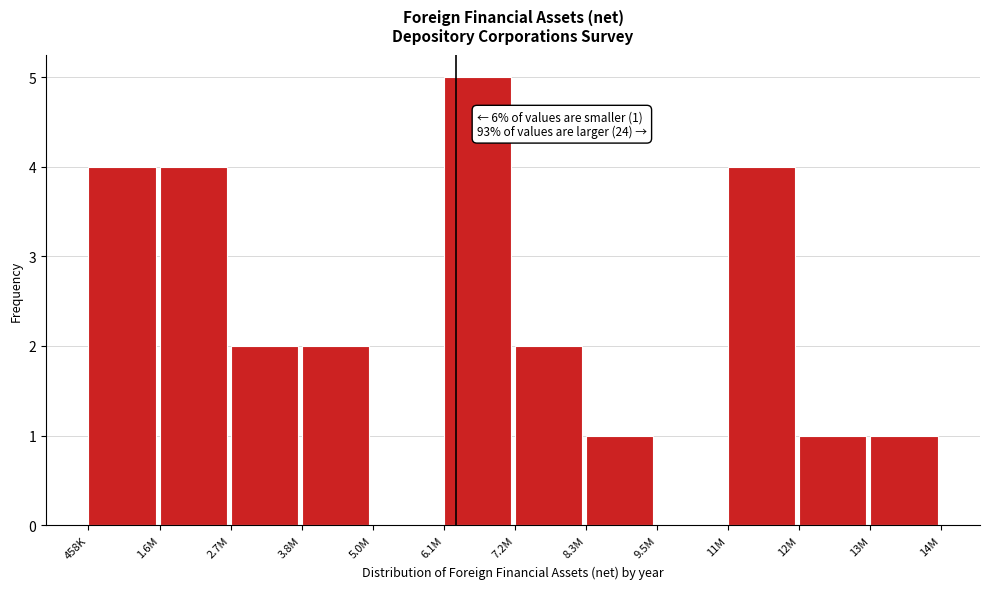

Reading right to left, what are all the values shown in this chart?

13M=1	12M=1	11M=4	9.5M=0	8.3M=1	7.2M=2	6.1M=5	5.0M=0	3.8M=2	2.7M=2	1.6M=4	458K=4